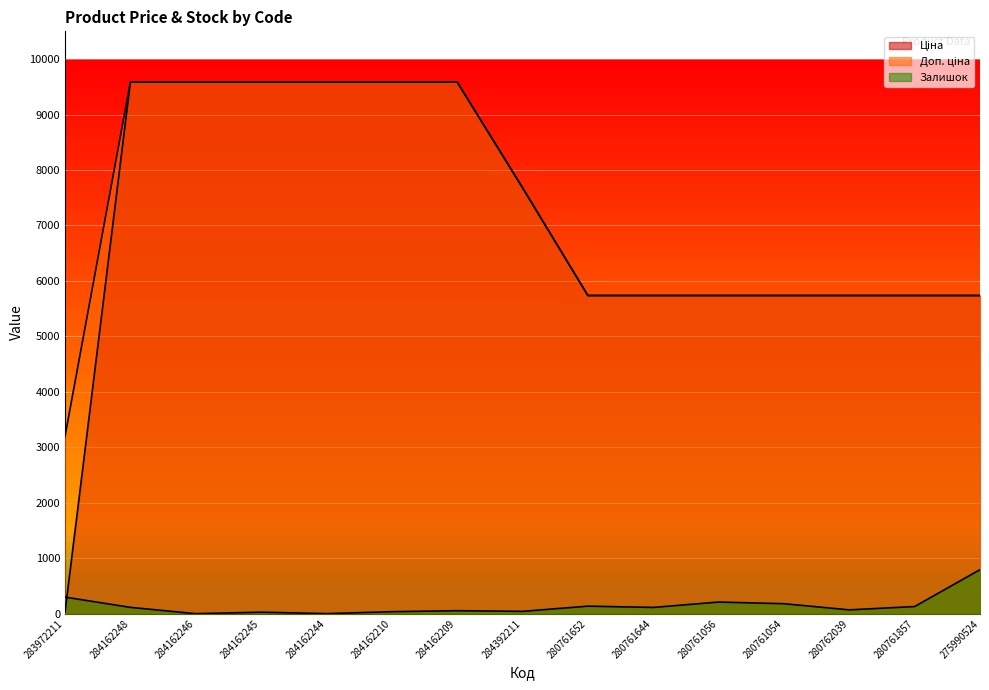

The value of Залишок at 280761056 is 210.0. True or false?

True